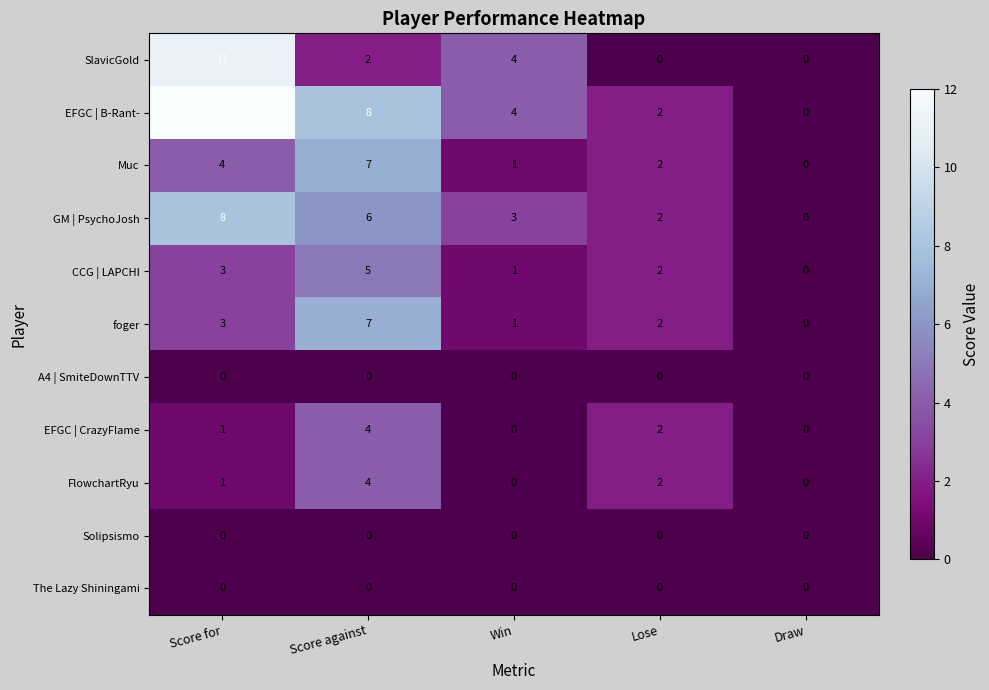

How many data points does each series have?

5